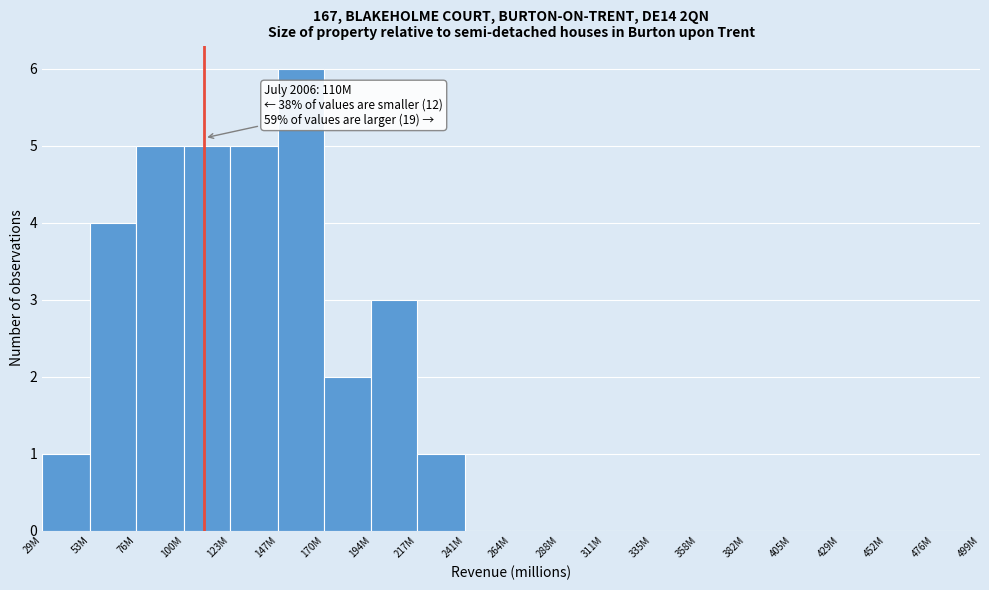

Reading right to left, list all the values displayed in this chart.

476M=0	452M=0	429M=0	405M=0	382M=0	358M=0	335M=0	311M=0	288M=0	264M=0	241M=0	217M=1	194M=3	170M=2	147M=6	123M=5	100M=5	76M=5	53M=4	29M=1